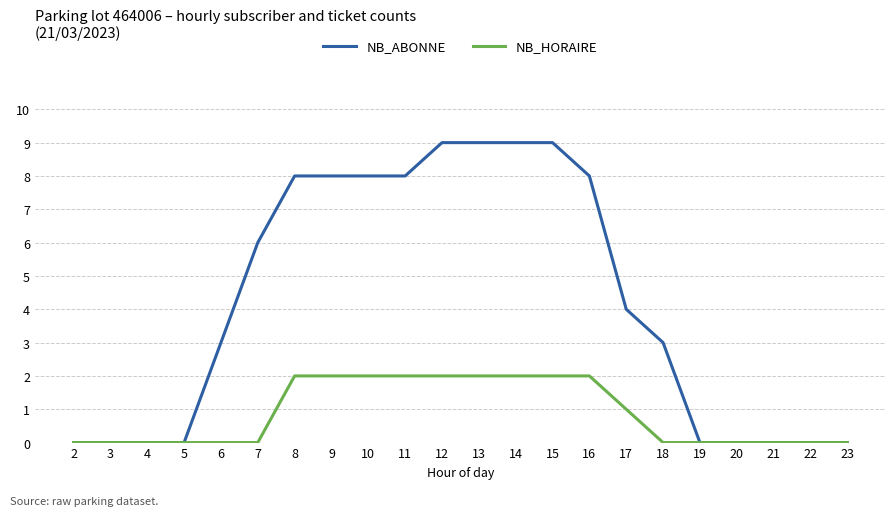

Between 14 and 16, which series saw the biggest shift?

NB_ABONNE